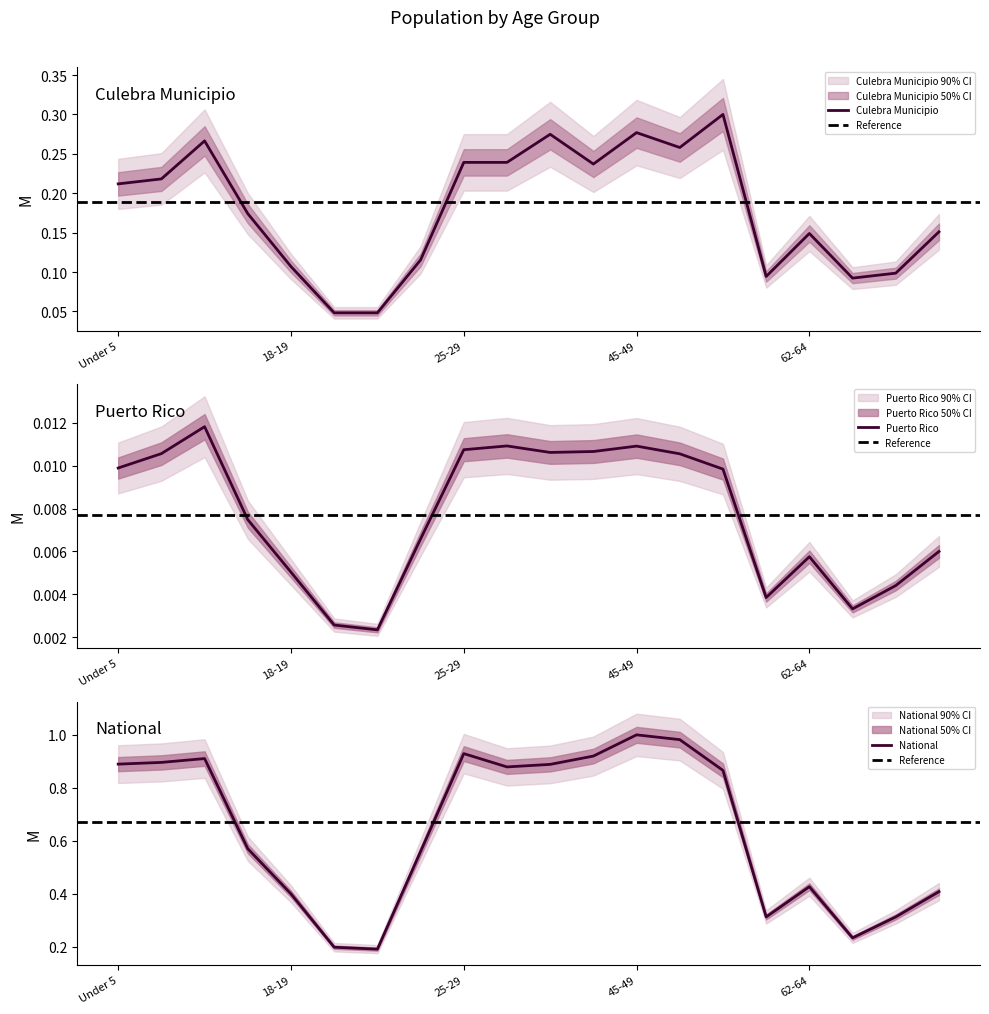

How many lines are shown in the chart?

3